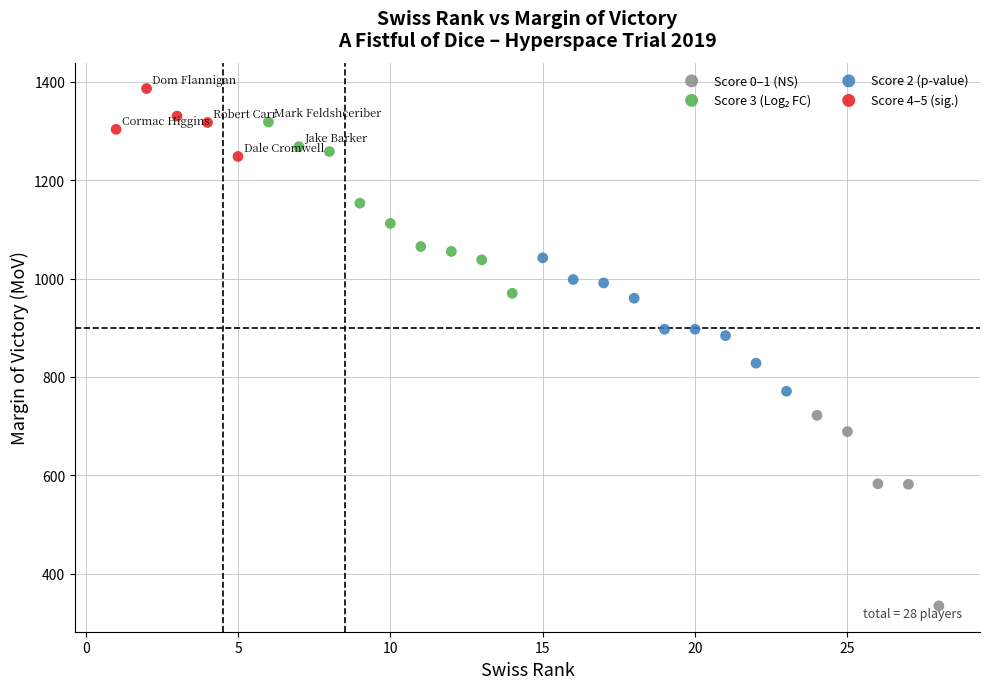

Which series contains the highest Y value?

Score 4–5 (sig.)